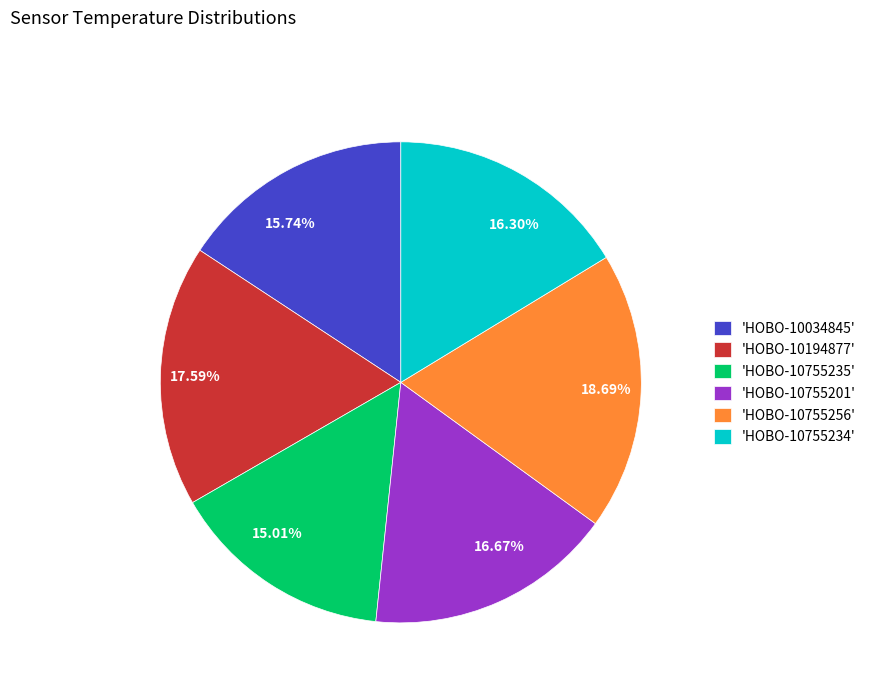

Approximately how many times larger is the value at 18.69% compared to 15.01%?

1.2